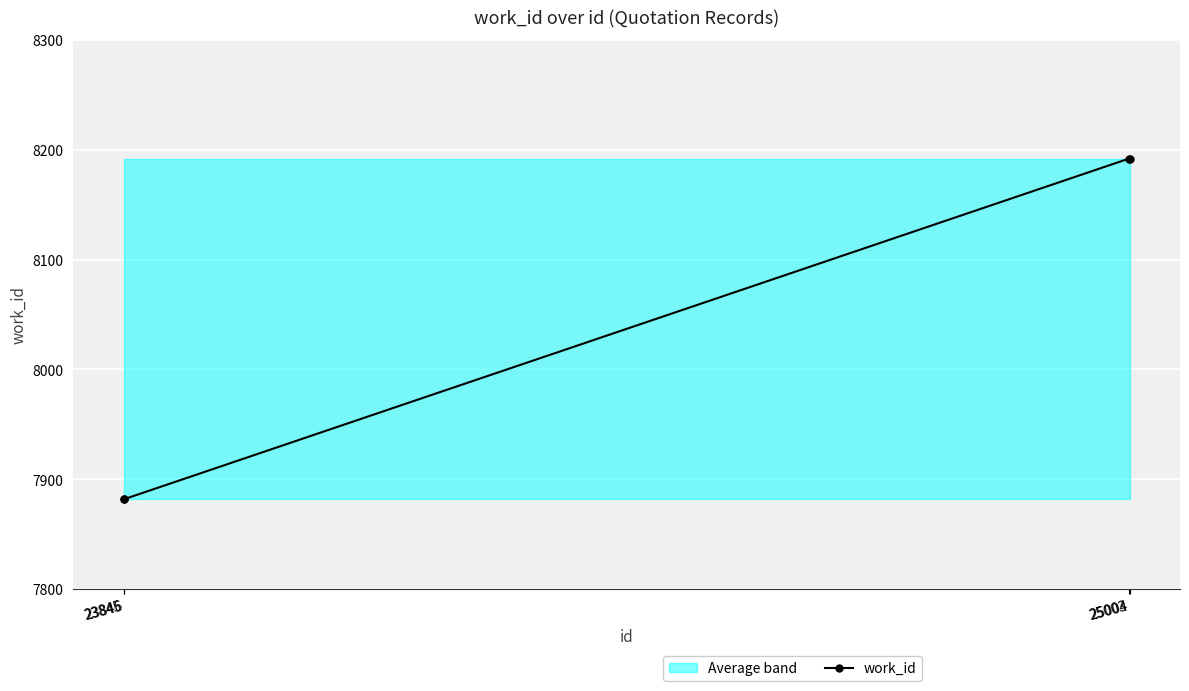

Does the chart display data point markers on the line(s)?

Yes